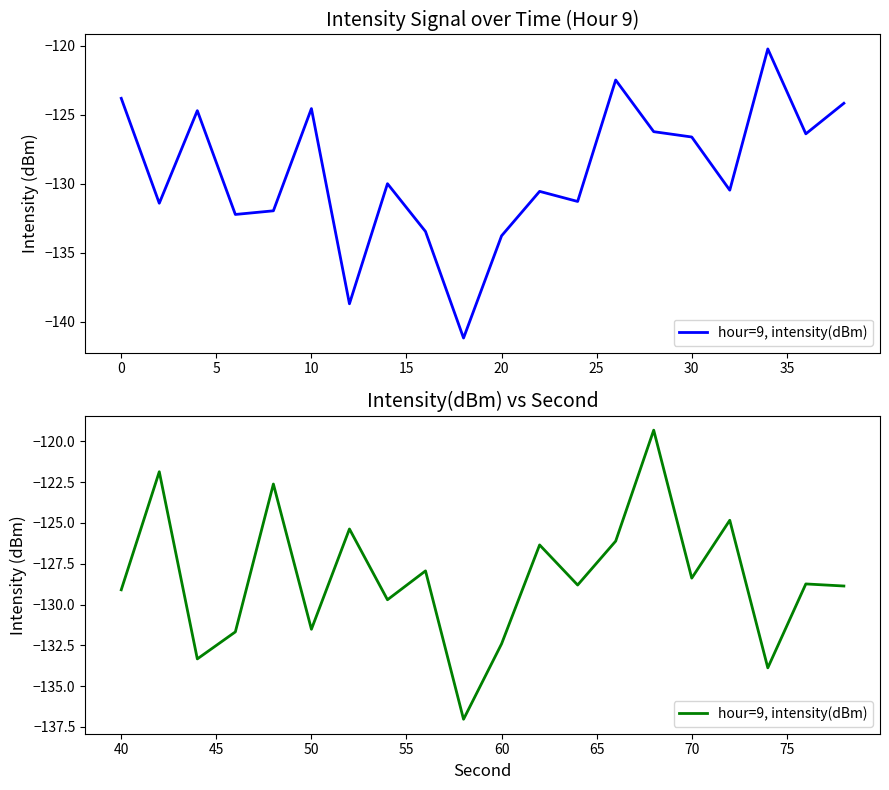

The value at 10 is -189.5. True or false?

False